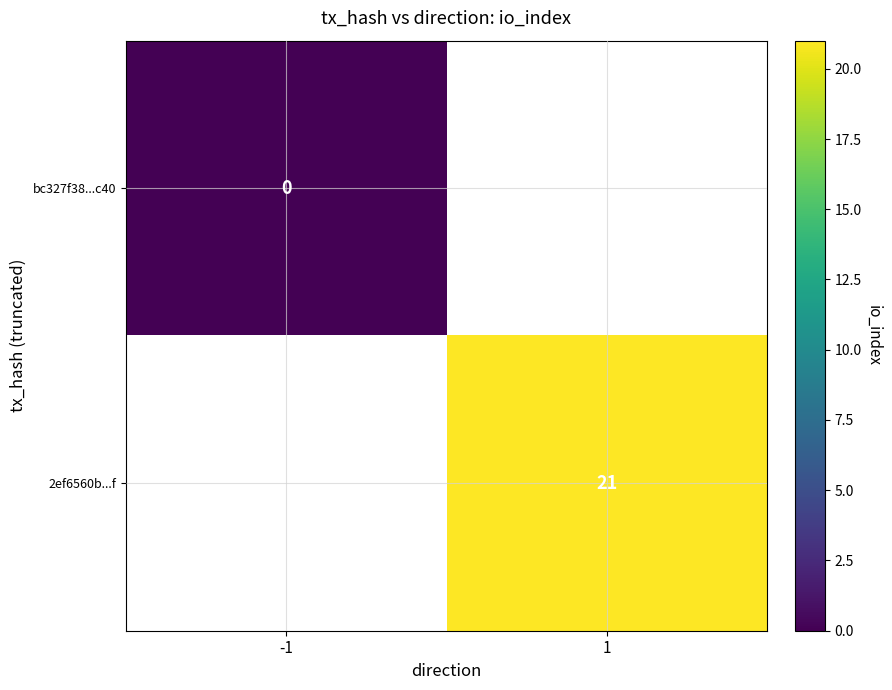

Is the value of bc327f38...c40 at 1 greater than the value of 2ef6560b...f at -1?

No